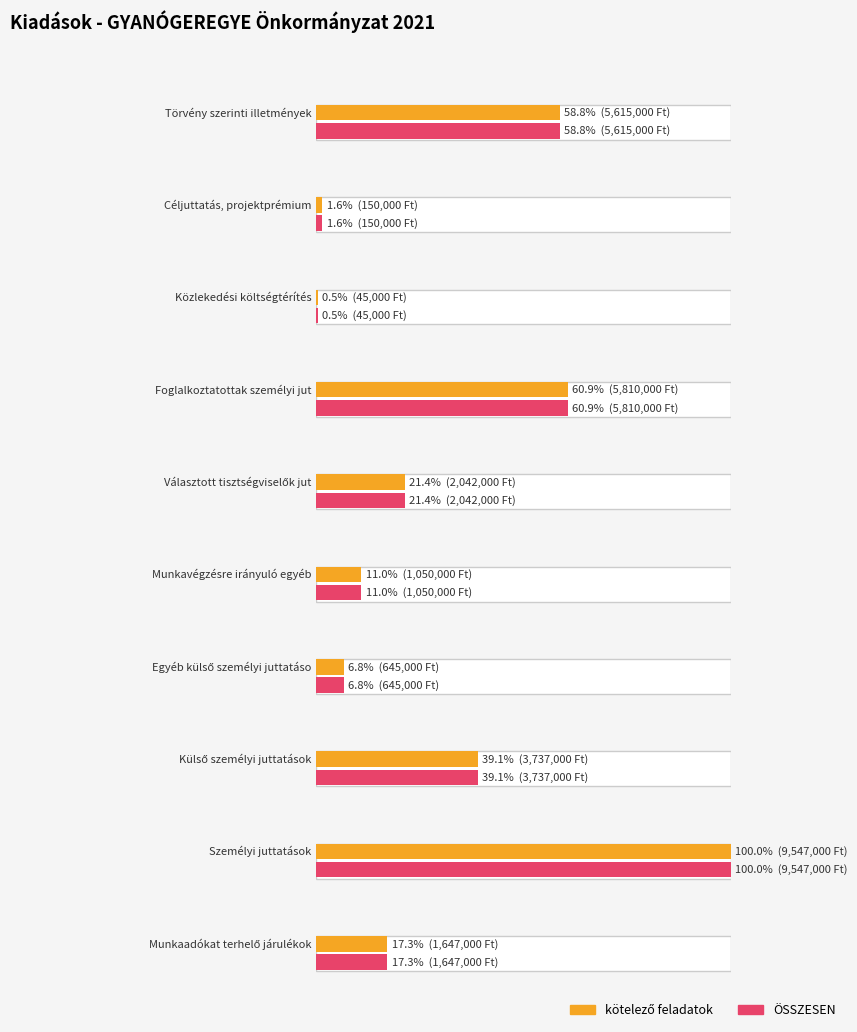

What is the difference between the kötelező feladatok values at Munkaadókat terhelő járulékok and Céljuttatás, projektprémium?

1497000